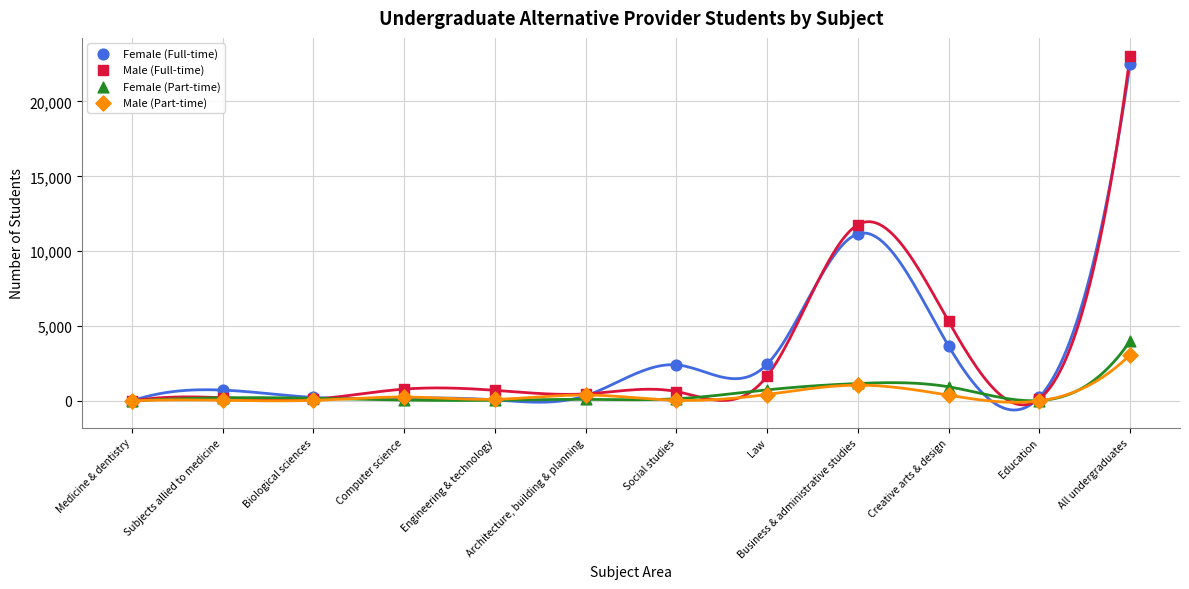

Which series has the largest Y range (max minus min)?

Male (Full-time)